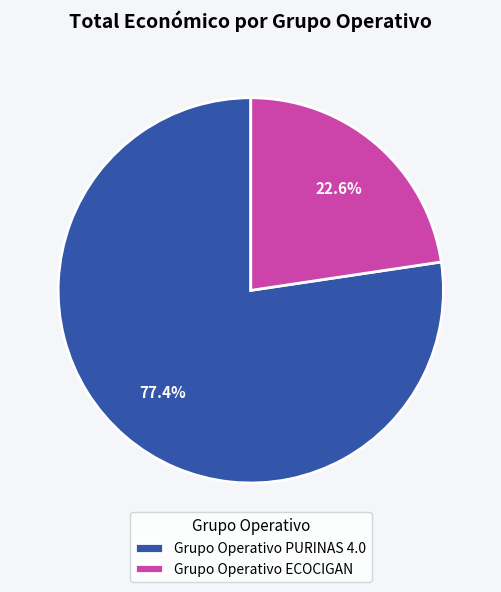

Which slice is the largest?

Grupo Operativo PURINAS 4.0